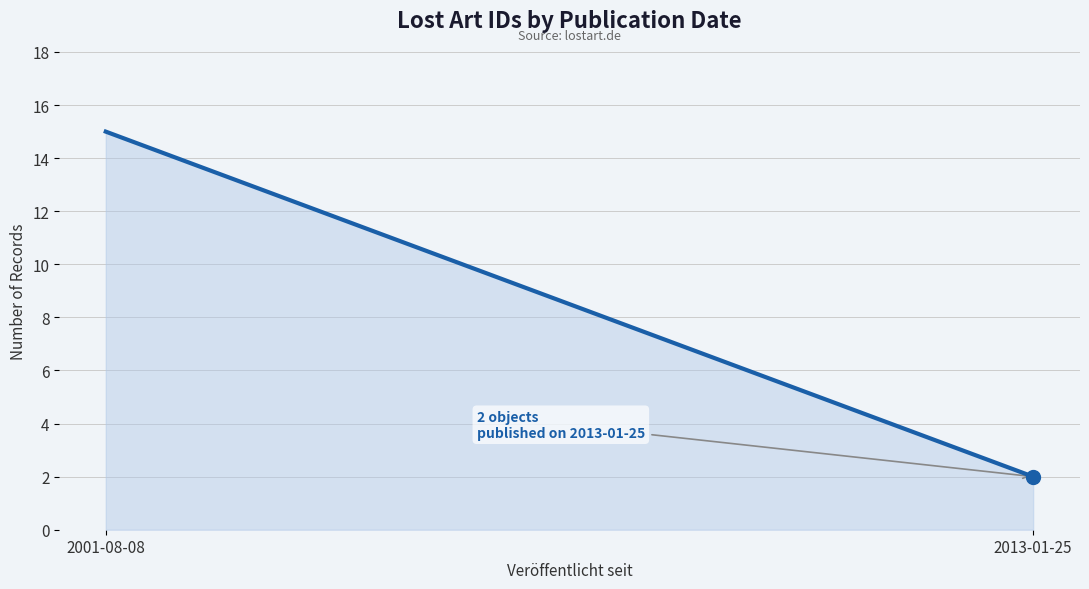

What is the change in value from 2001-08-08 to 2013-01-25?

-13